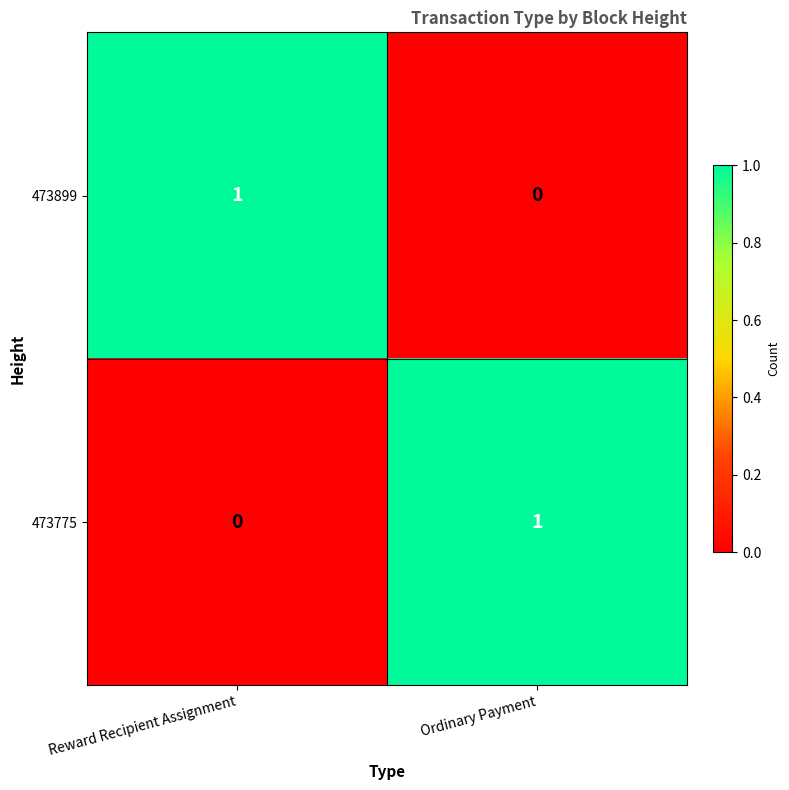

Rank the categories by 473775 value from highest to lowest.

Ordinary Payment, Reward Recipient Assignment